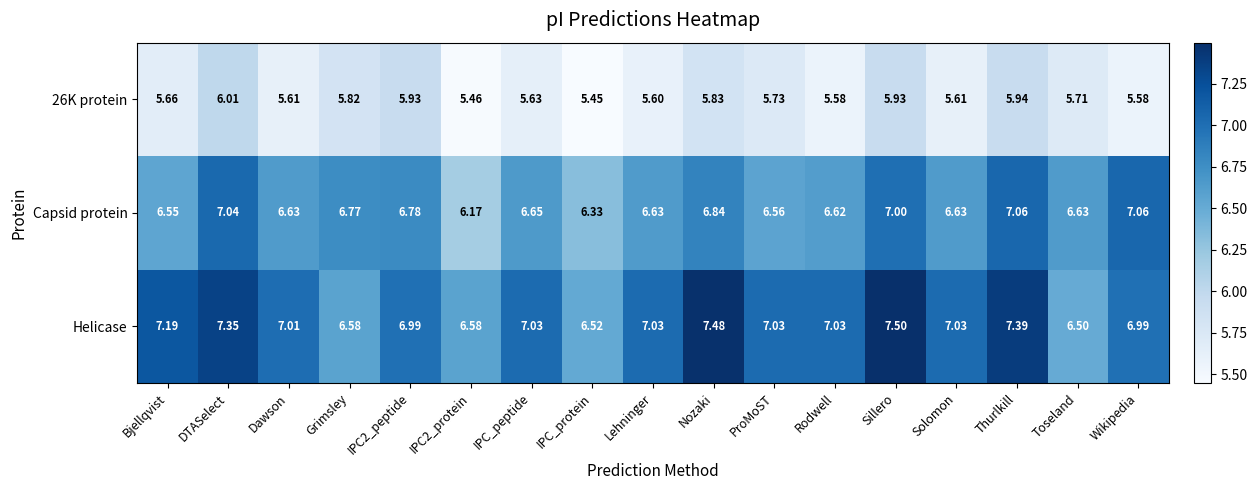

Which series has the widest spread of values?

Helicase